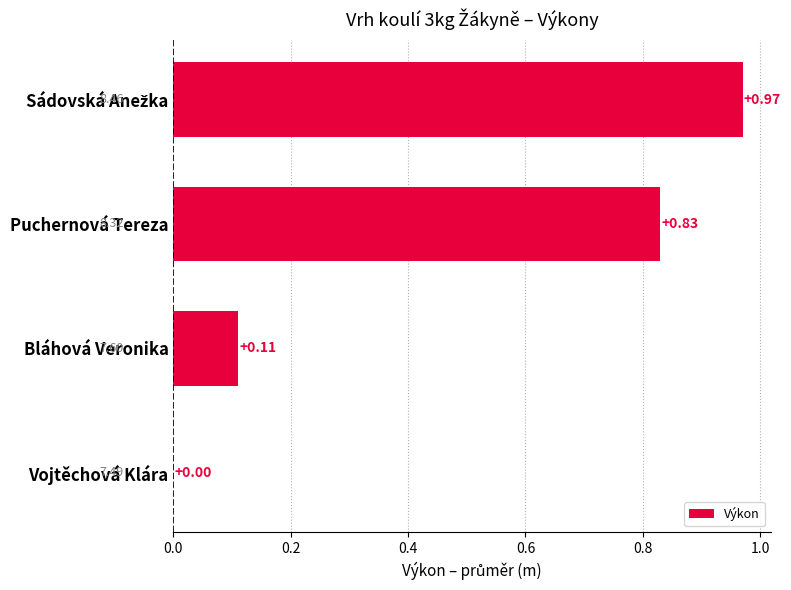

Between Vojtěchová Klára and Bláhová Veronika, which is larger?

Bláhová Veronika